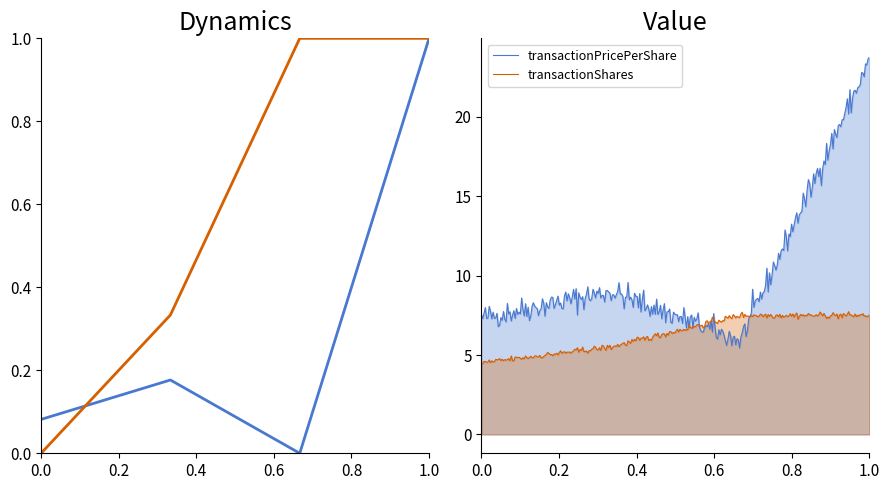

Rank the series at 0.0 from lowest to highest value.

transactionShares, transactionPricePerShare